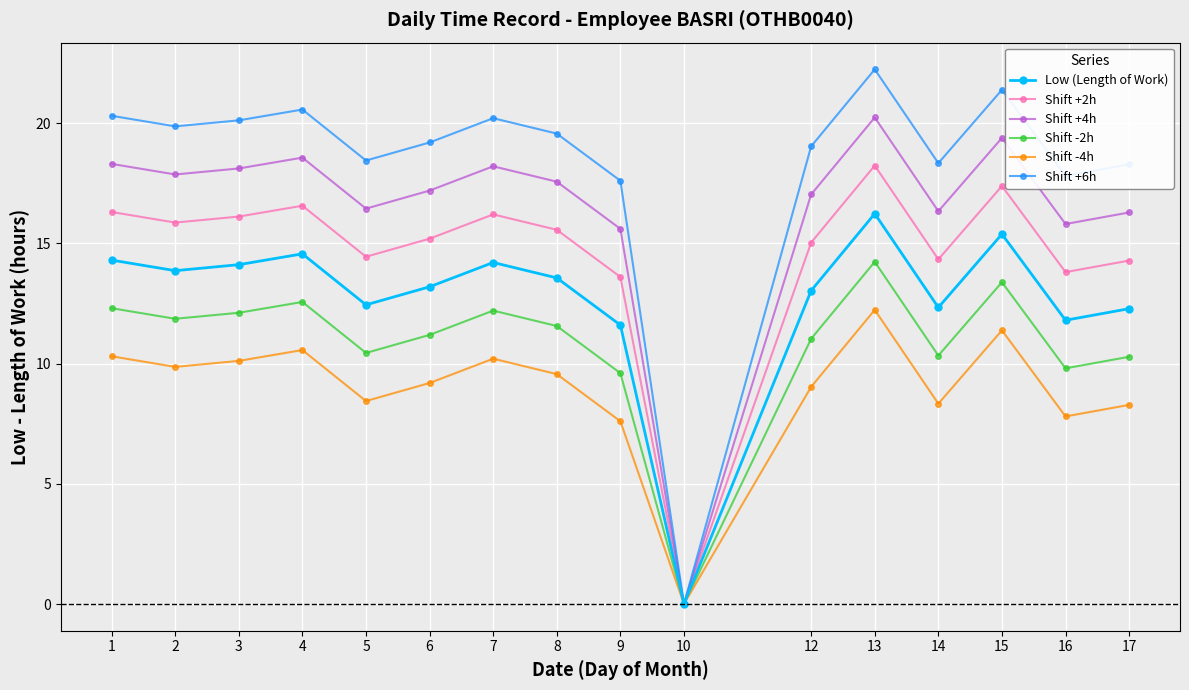

What is the spread (max minus min) of values at 16?

10.0